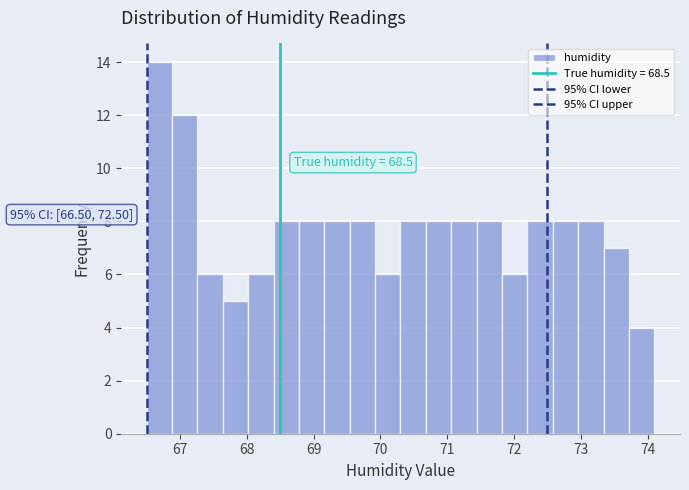

Around what value on the x-axis is the tallest bar? Give the approximate position of its centre, as read against the axis.

66.7